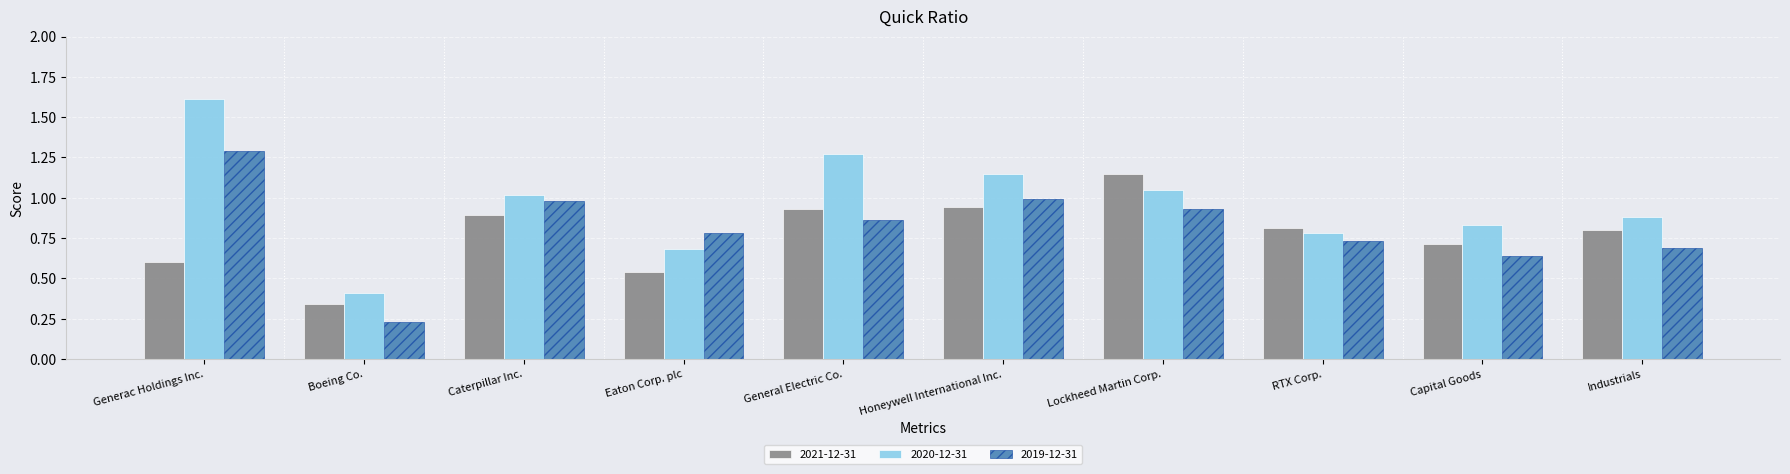

Which series has the widest spread of values?

2020-12-31